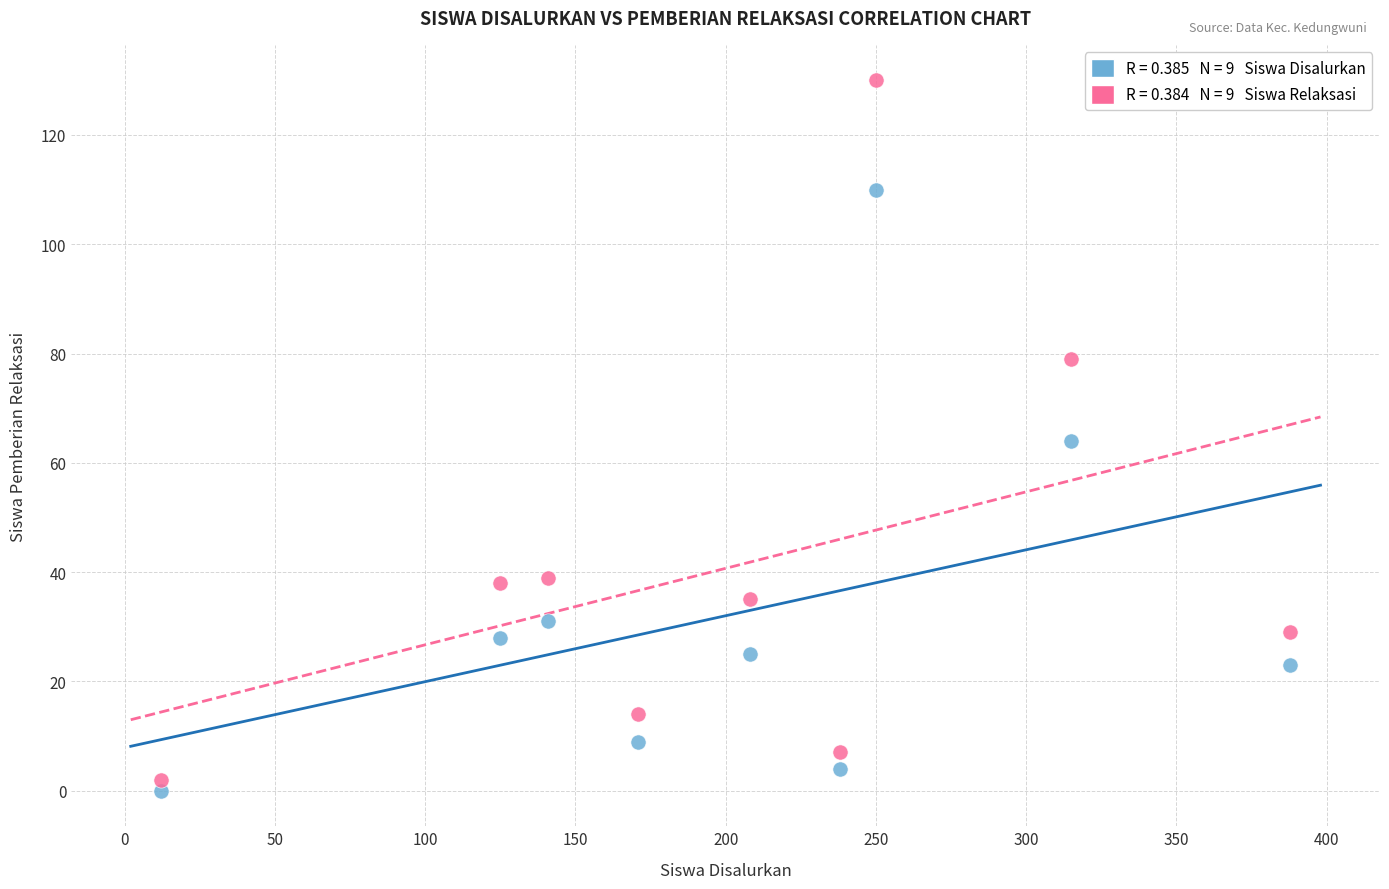

Across all data points, what is the range of X values (max minus min)?

376